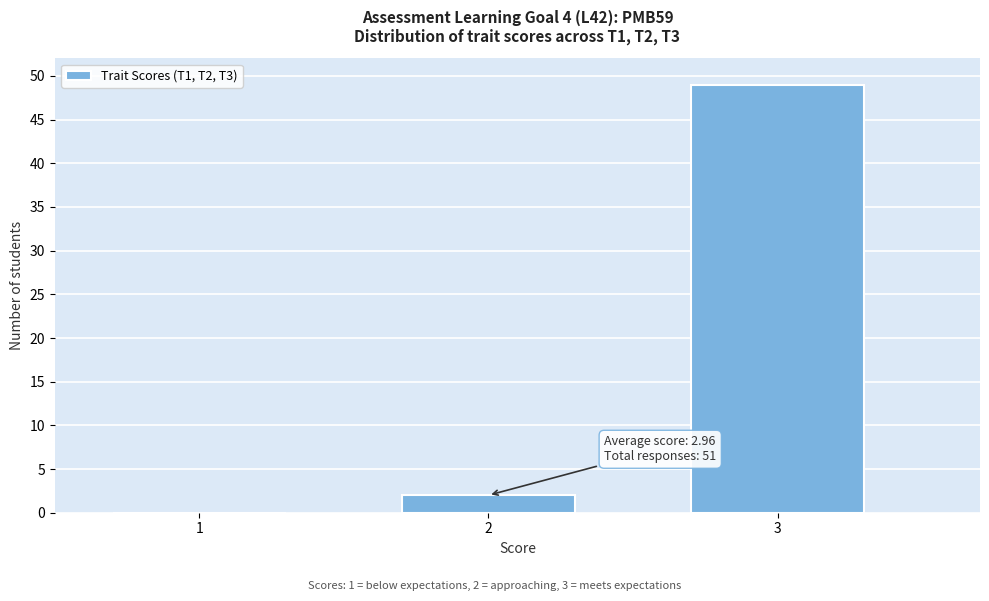

Reading right to left, transcribe all the data shown in this chart.

3=49	2=2	1=0